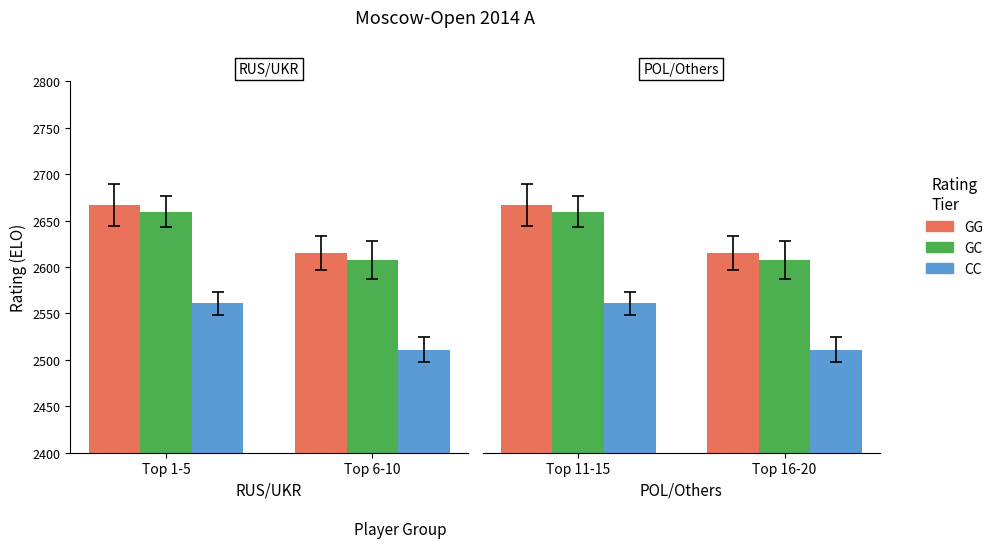

Are the bars horizontal?

No